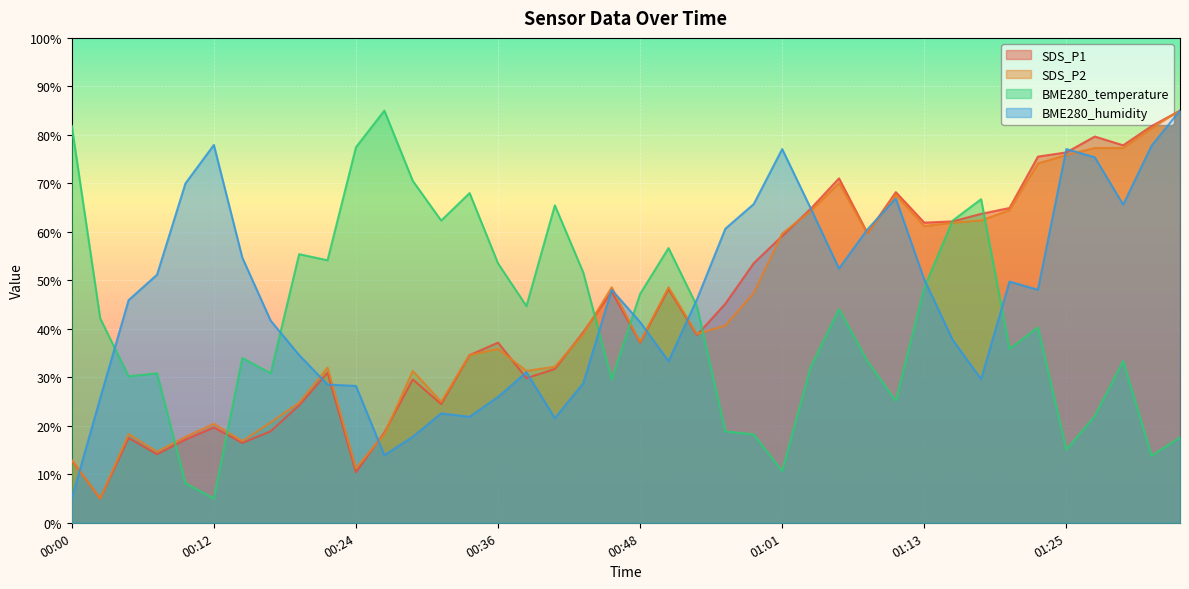

True or false: SDS_P2 has a value of 17.7 at 00:10.

True